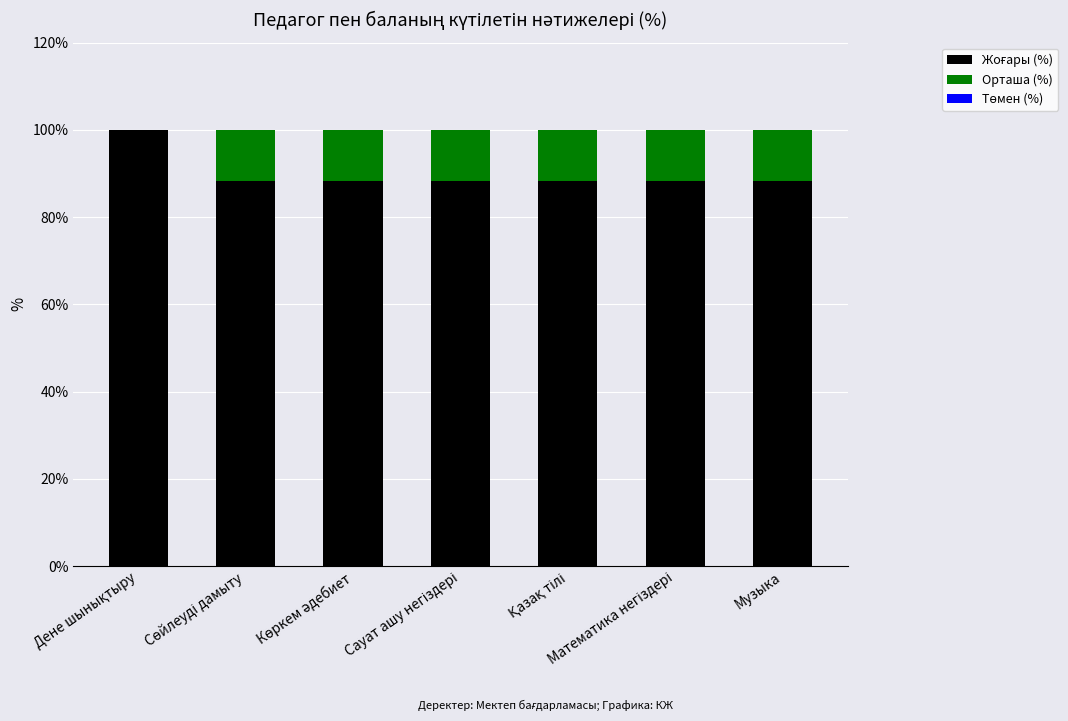

What is the total value across all series at Музыка?

100.0